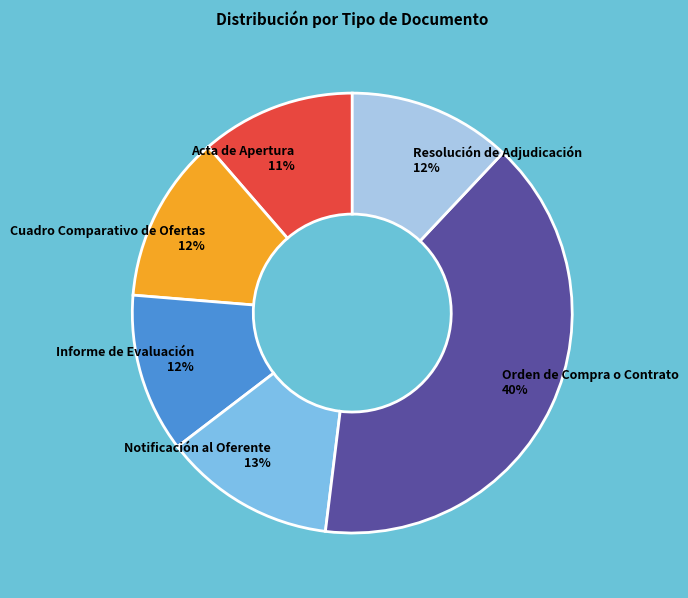

To the nearest percent, what portion does Orden de Compra o Contrato represent?

40%